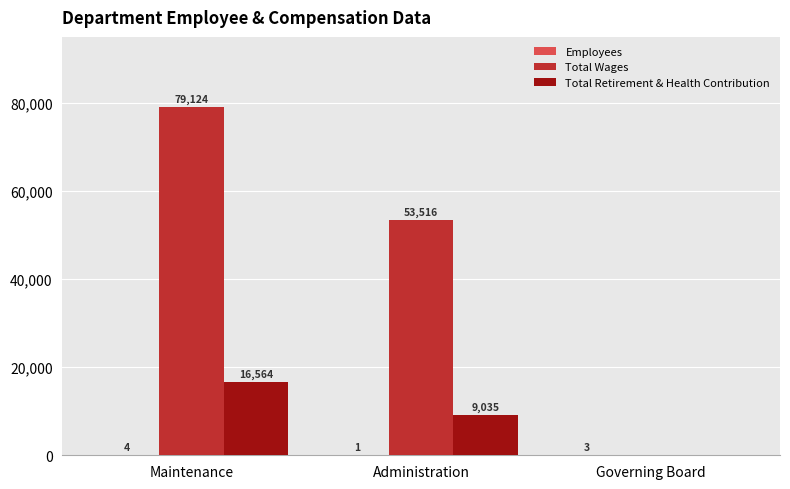

What is the sum of all Total Wages values?

132640